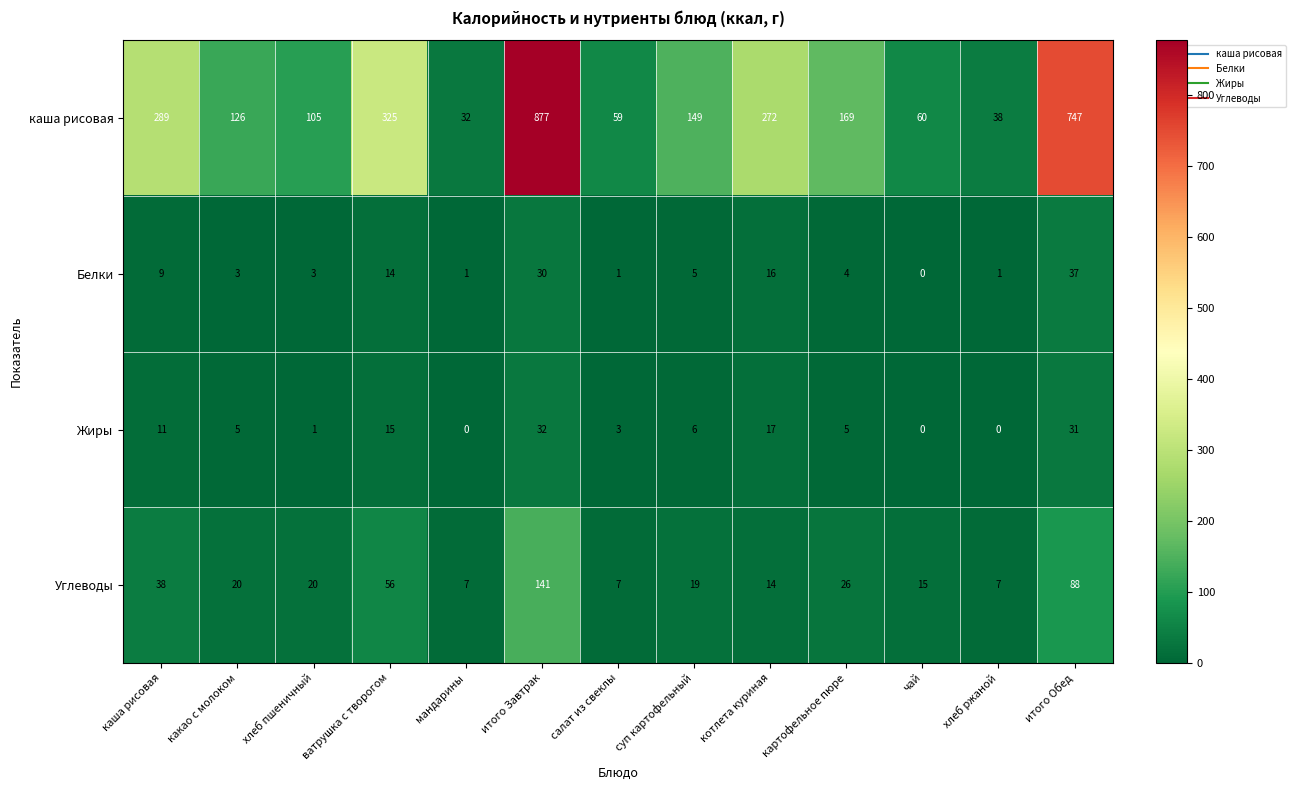

What is the sum of the каша рисовая values at итого Завтрак and итого Обед?

1624